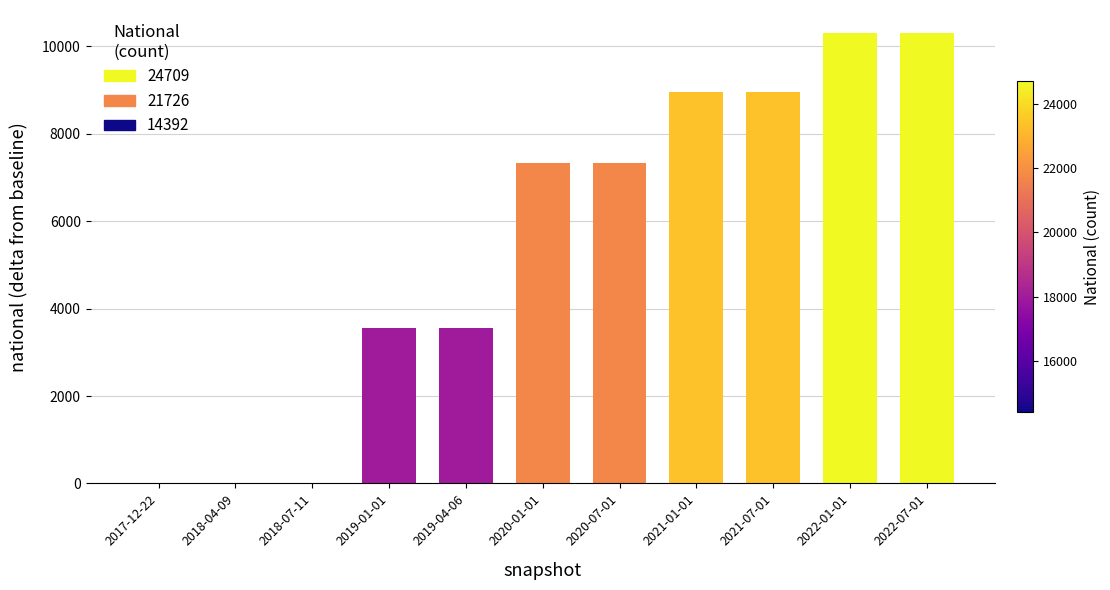

List the labels in order of value, smallest first.

2017-12-22, 2018-04-09, 2018-07-11, 2019-01-01, 2019-04-06, 2020-01-01, 2020-07-01, 2021-01-01, 2021-07-01, 2022-01-01, 2022-07-01